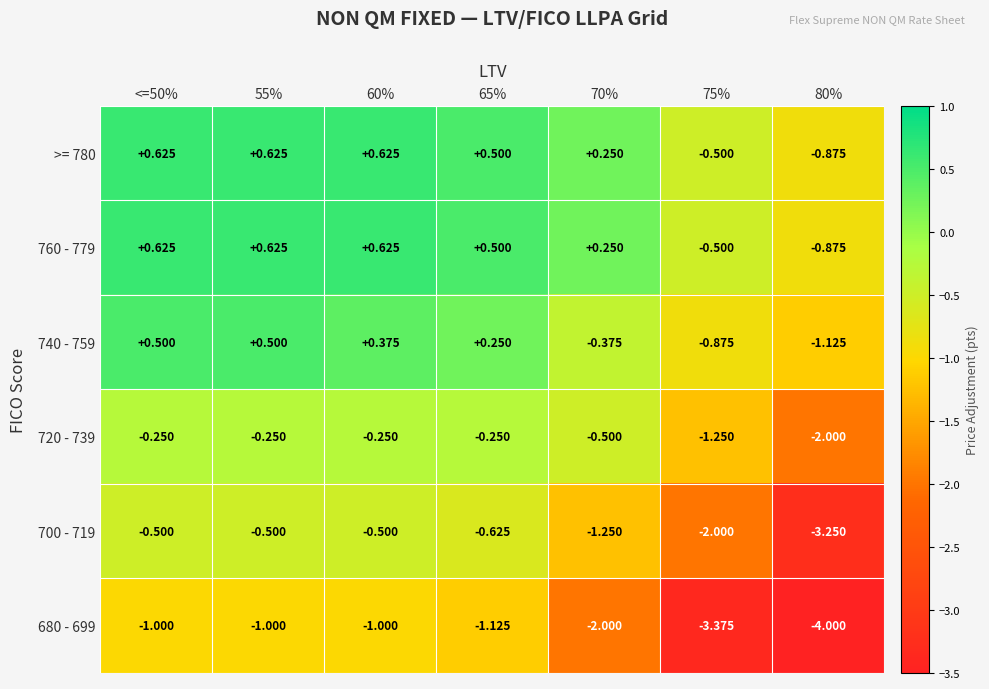

Which series has the widest spread of values?

680 - 699